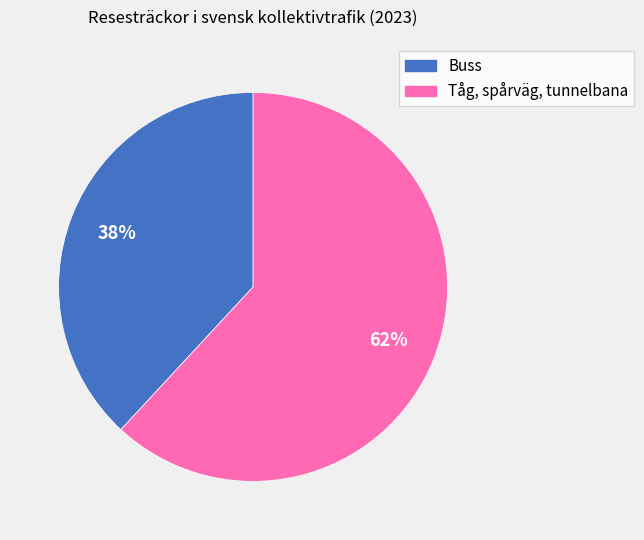

To the nearest percent, what is the combined percentage of Tåg, spårväg, tunnelbana and Buss?

100%